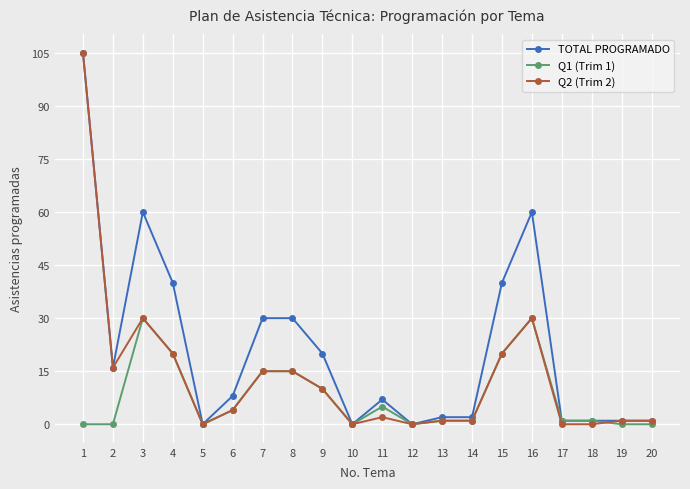

True or false: TOTAL PROGRAMADO has a value of 33 at 9.

False